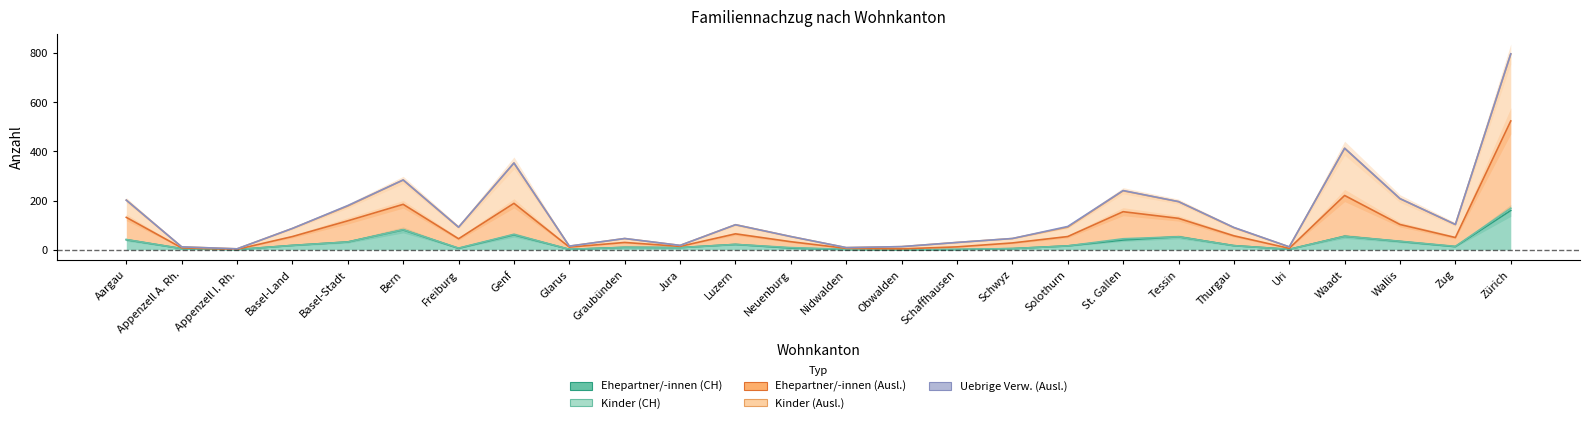

How many data points does each series have?

26